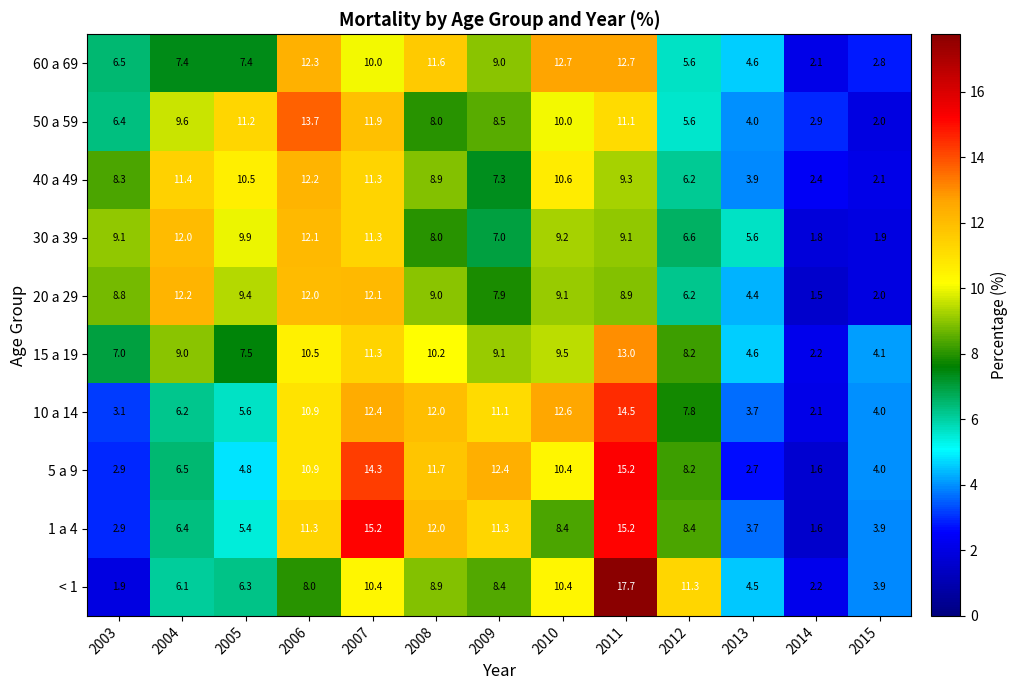

Which series has the largest range (max minus min)?

< 1